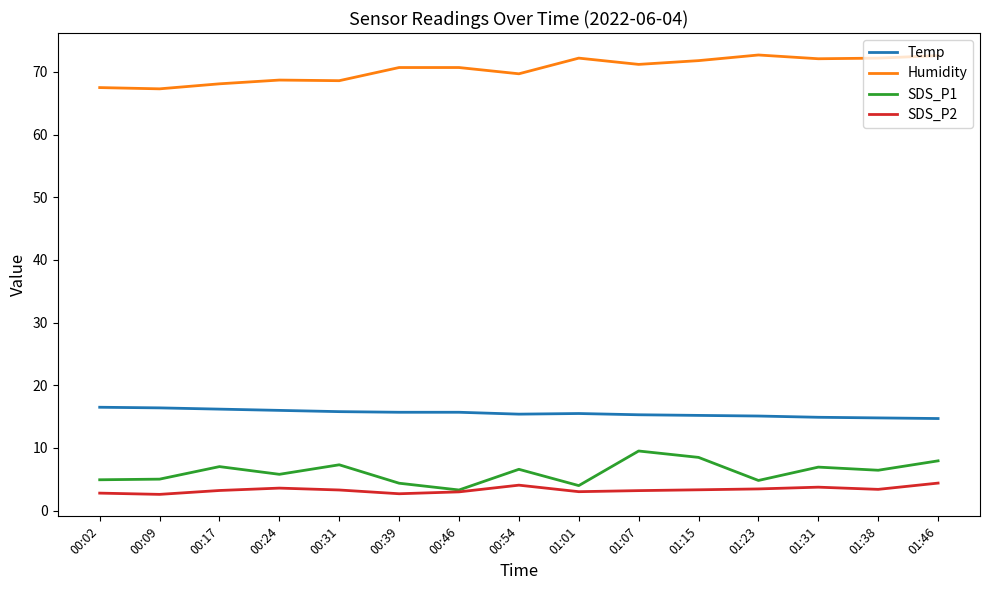

Which series has the largest total across all categories?

Humidity